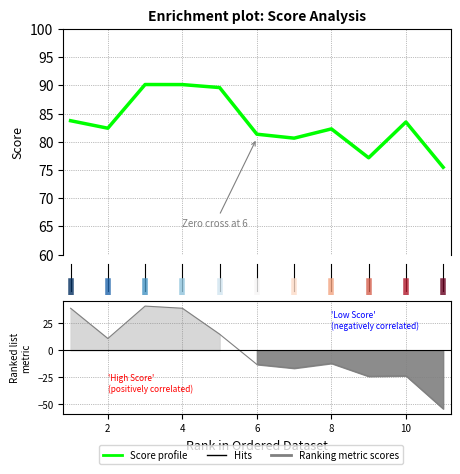

Which series has the widest spread of values?

Ranking metric scores